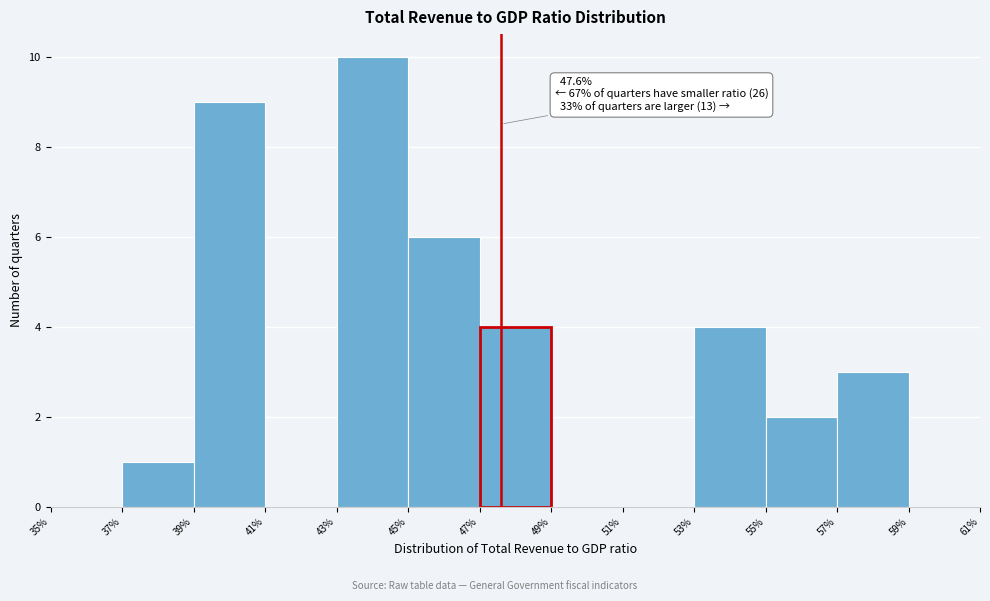

Over which range of the x-axis is the bar tallest?

43% to 45%